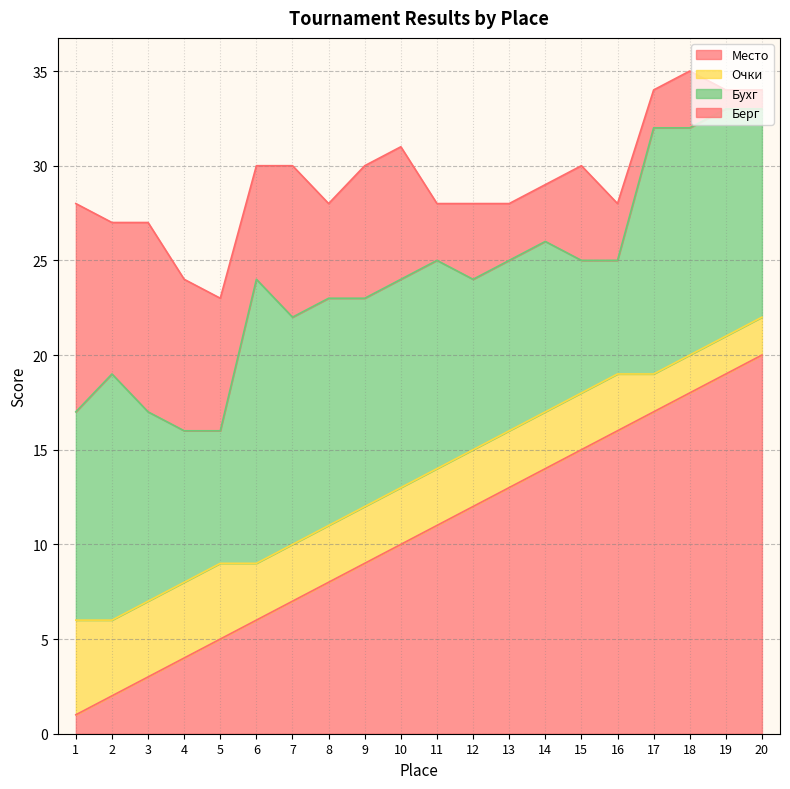

What is the difference between the maximum and minimum values in the Берг series?

10